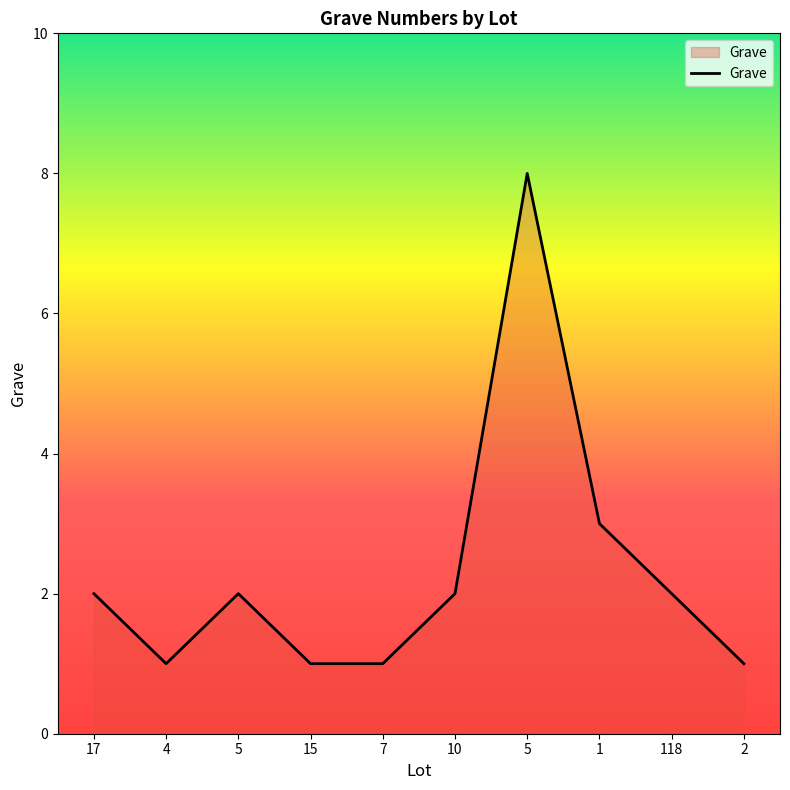

Is it true that the value at 17 is 2?

True